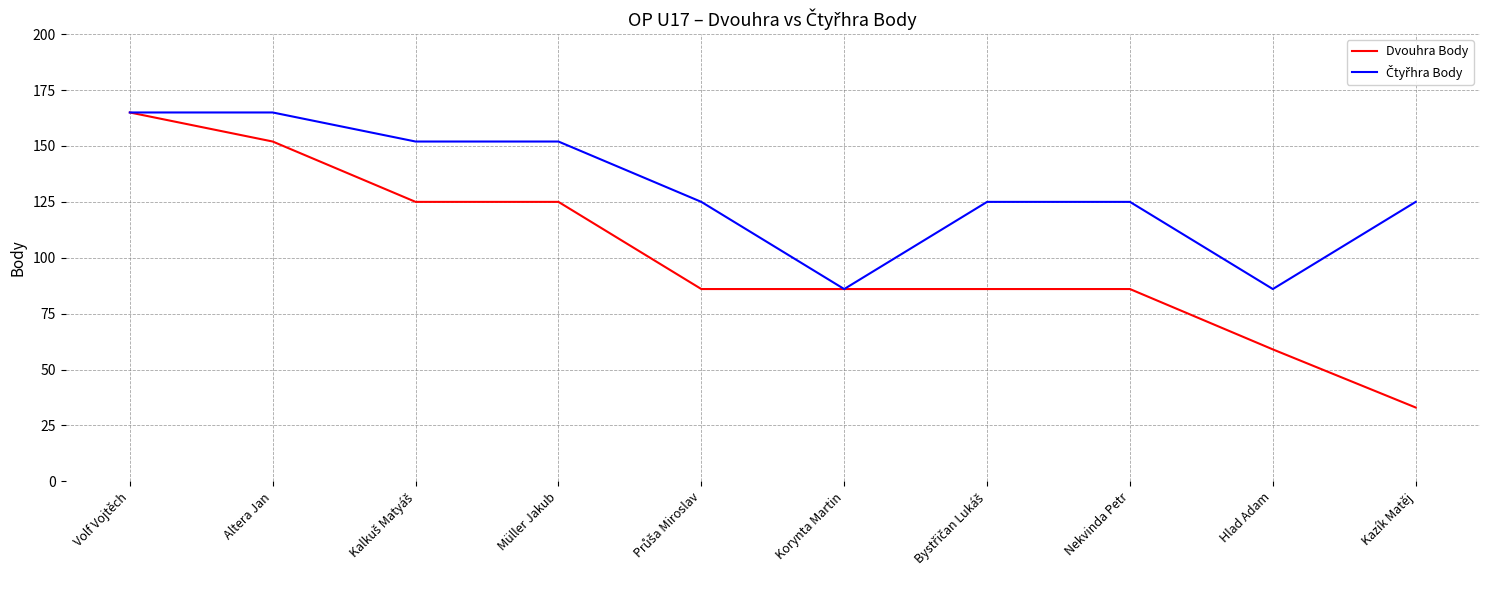

What is the maximum value shown in the chart?

165